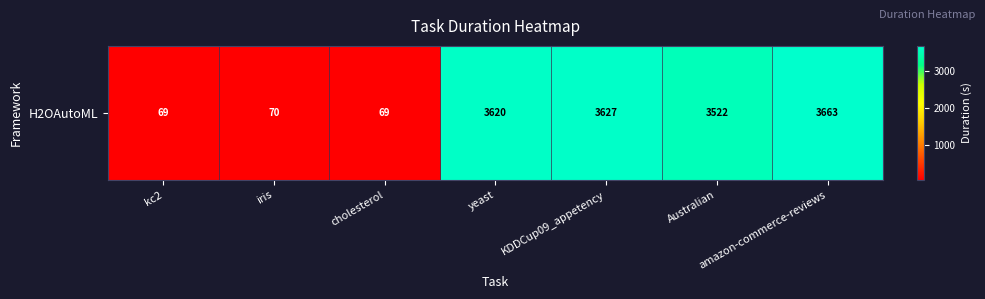

List the labels in order of value, smallest first.

cholesterol, kc2, iris, Australian, yeast, KDDCup09_appetency, amazon-commerce-reviews